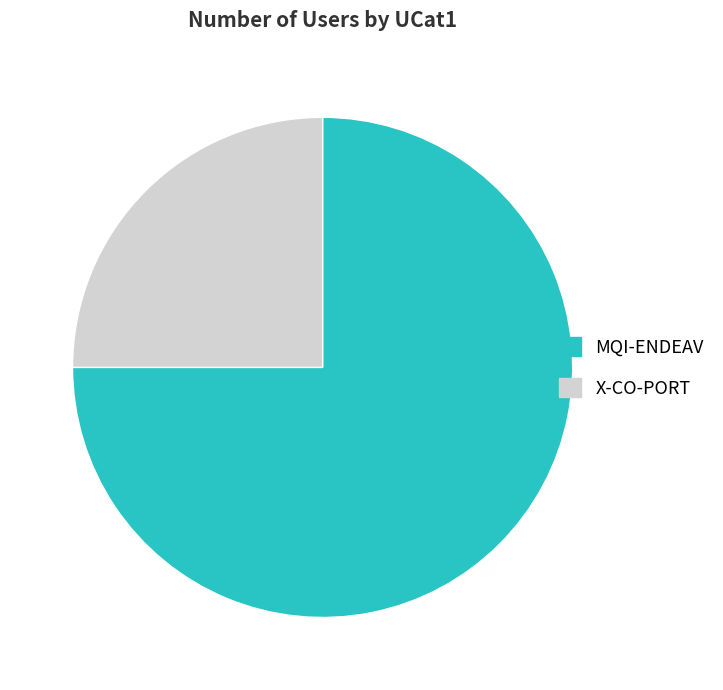

Rank the categories by value from highest to lowest.

MQI-ENDEAV, X-CO-PORT